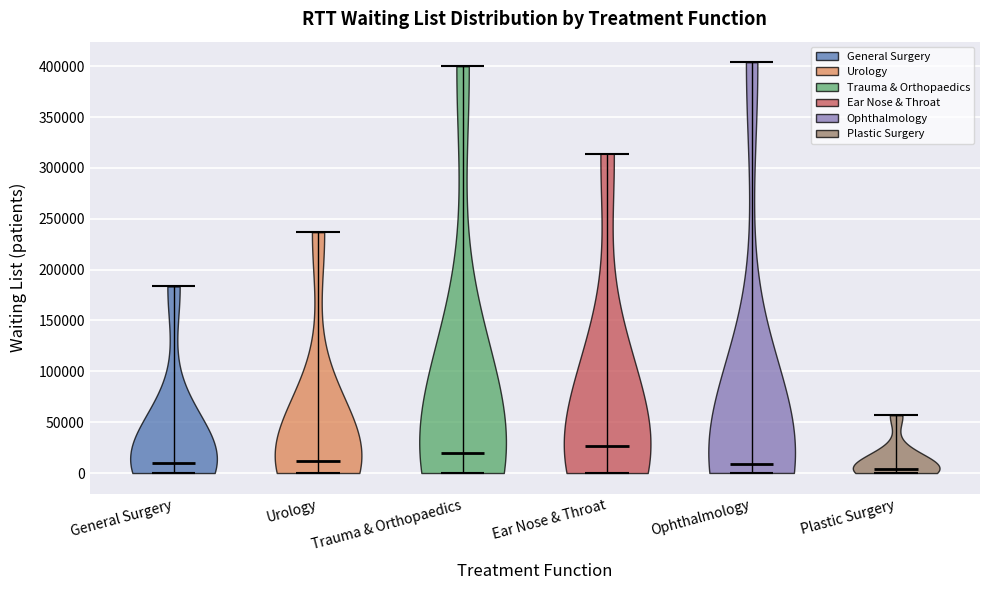

Which violin has the lowest median line?

Plastic Surgery